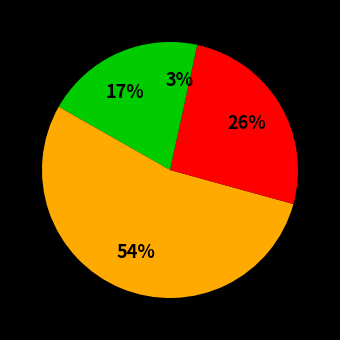

Count the number of slices in the pie.

4